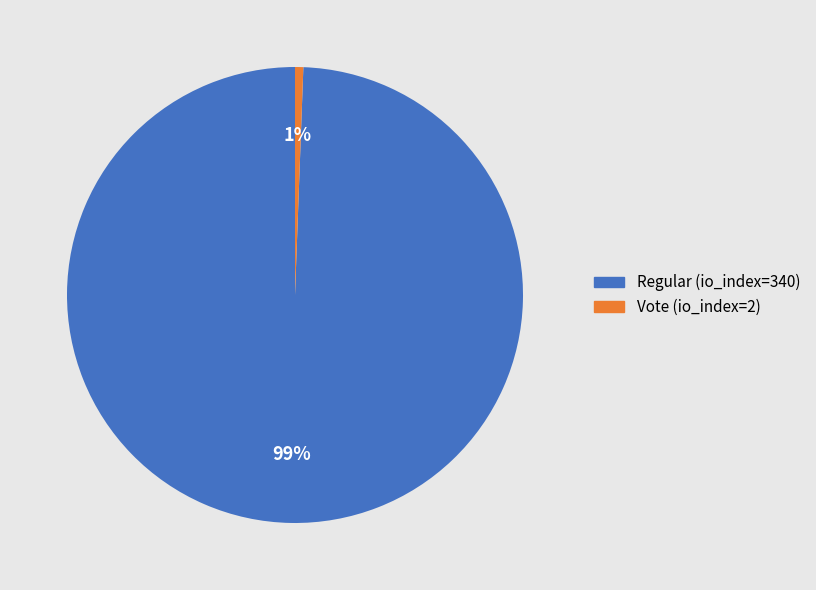

How many slices are in this pie chart?

2